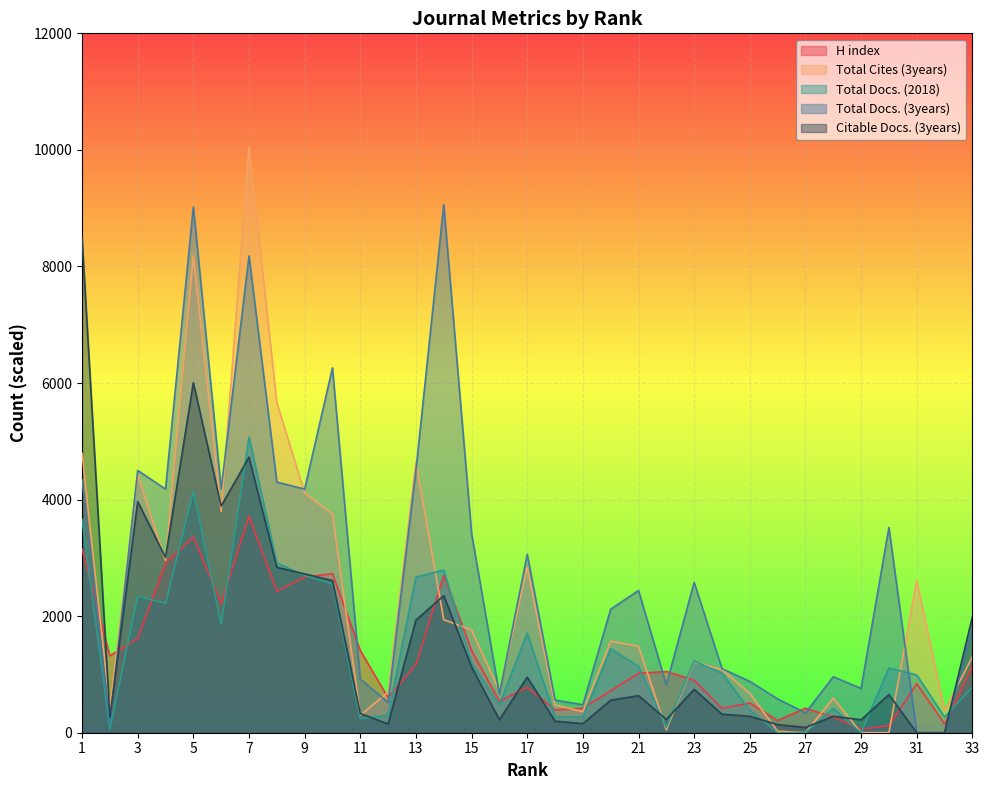

At which category is the sum across all series the highest?

7